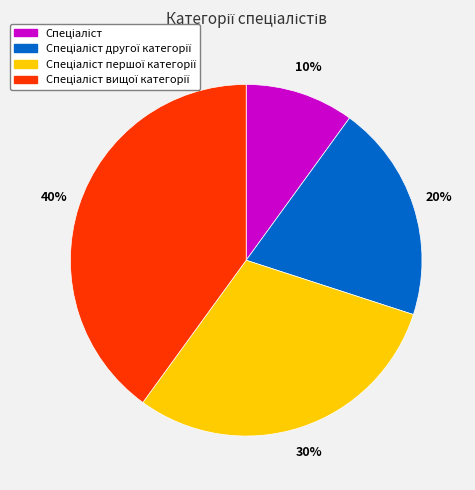

Does any single category account for the majority?

No